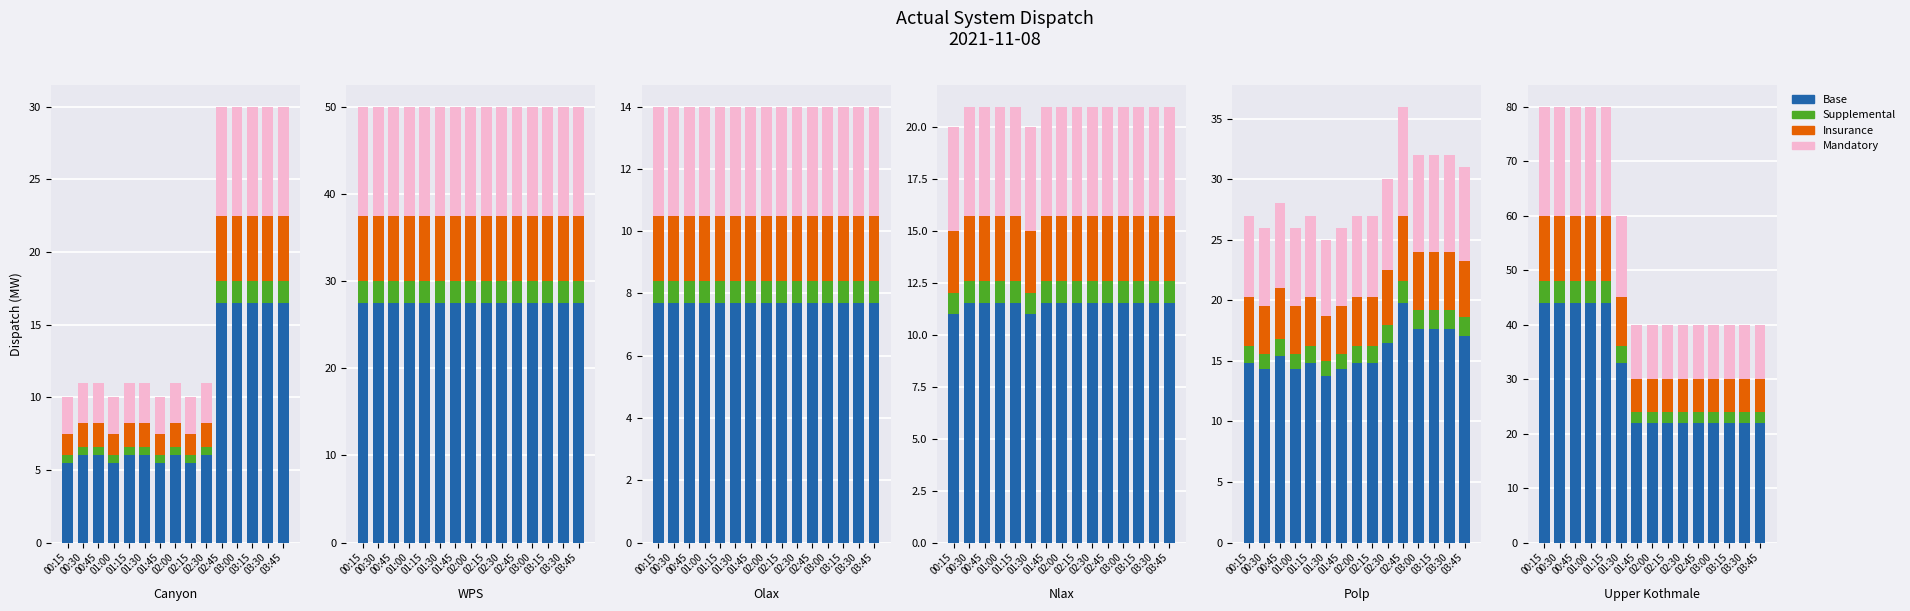

What is the value of the Supplemental bar at the 8th from the left?

2